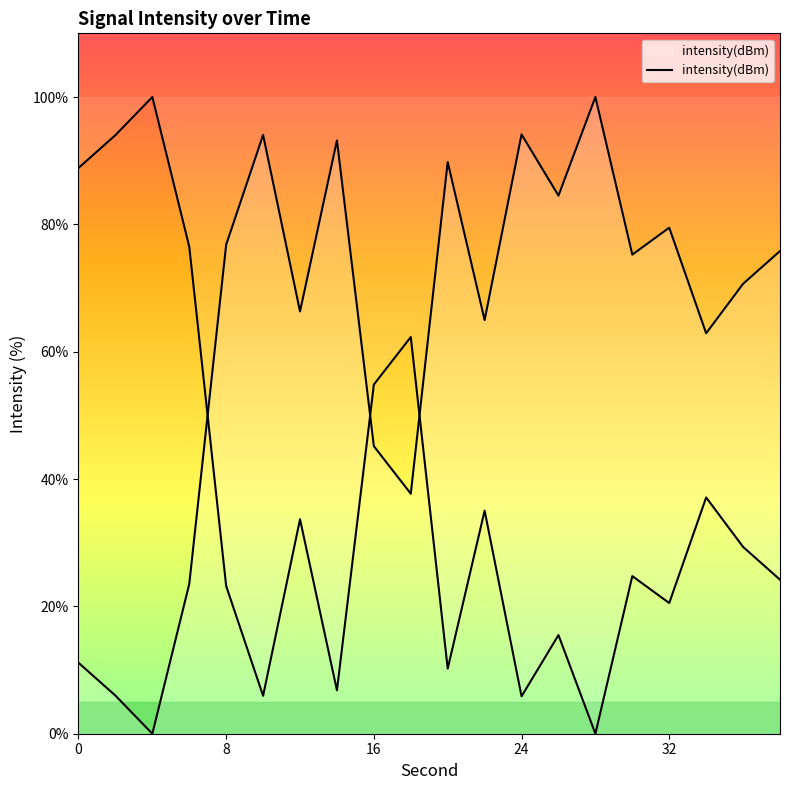

What is the sum of the values at 2 and 28?

106.0